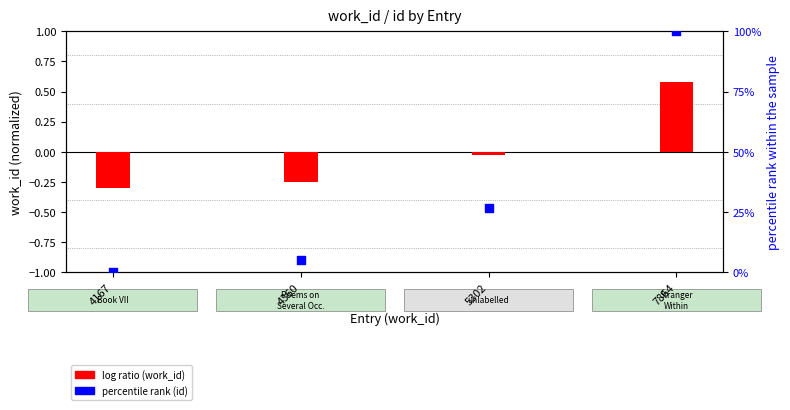

Which series has the largest Y range (max minus min)?

percentile rank (id)